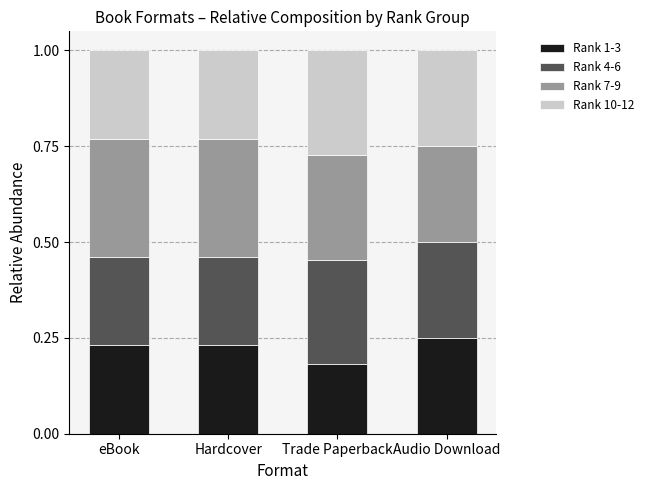

What is the total value across all series at Trade Paperback?

1.0